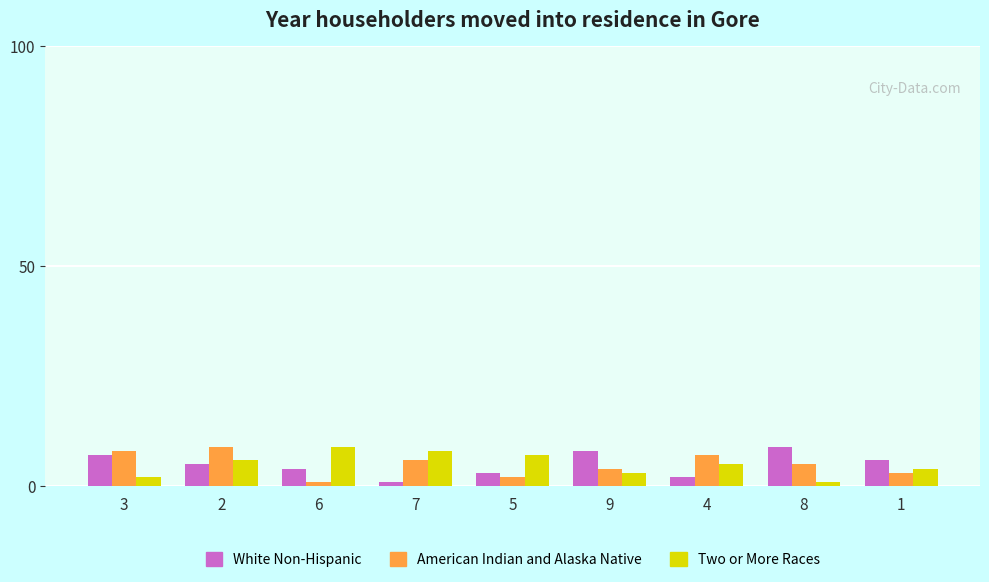

Is the value of Two or More Races at 3 greater than the value of American Indian and Alaska Native at 9?

No